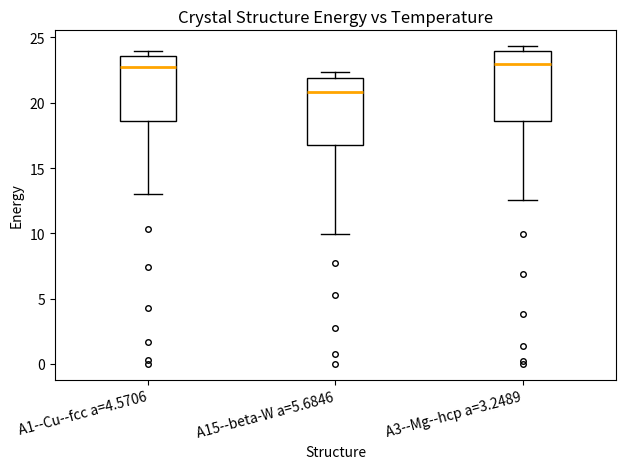

Reading left to right, read every box against the y-axis: the position of its median line, the range the box covers, and the ends of its whiskers. The values are not printed on the chart, so give them approximately, as read against the axis.

A1--Cu--fcc a=4.5706: median 22.5, box 18.5 to 23.5, whiskers 13.0 to 24.0
A15--beta-W a=5.6846: median 21.0, box 16.5 to 22.0, whiskers 10.0 to 22.5
A3--Mg--hcp a=3.2489: median 23.0, box 18.5 to 24.0, whiskers 12.5 to 24.5